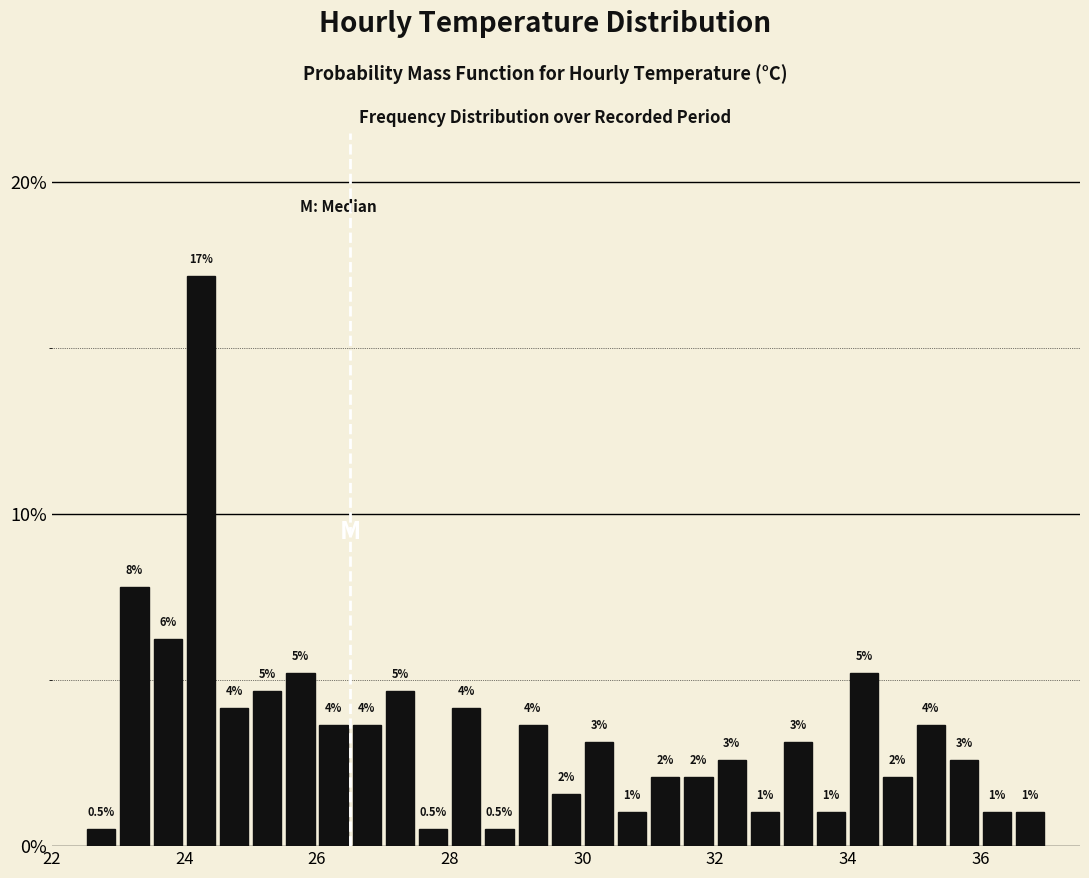

Read against the x-axis, roughly where is the centre of the tallest bar?

24.2